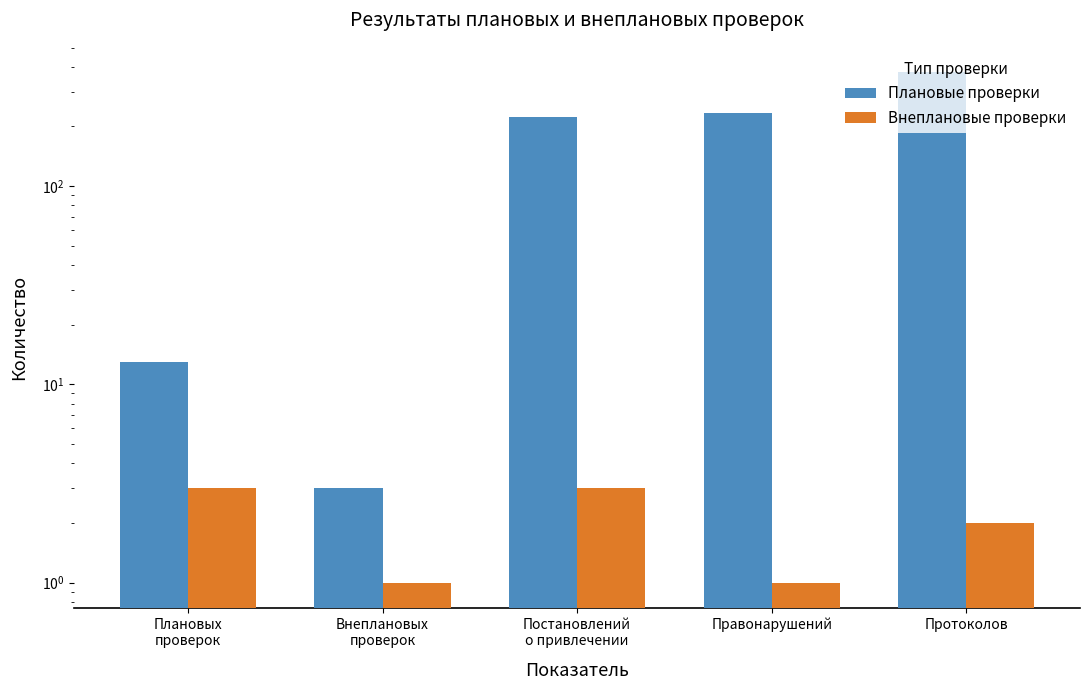

What is the value of the Плановые проверки bar at the 2nd from the left?

3